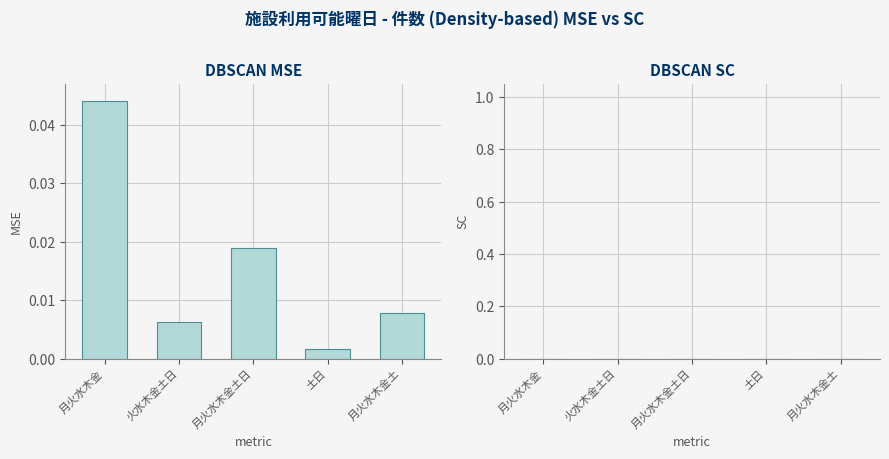

At which category does the chart reach its minimum across all series?

土日